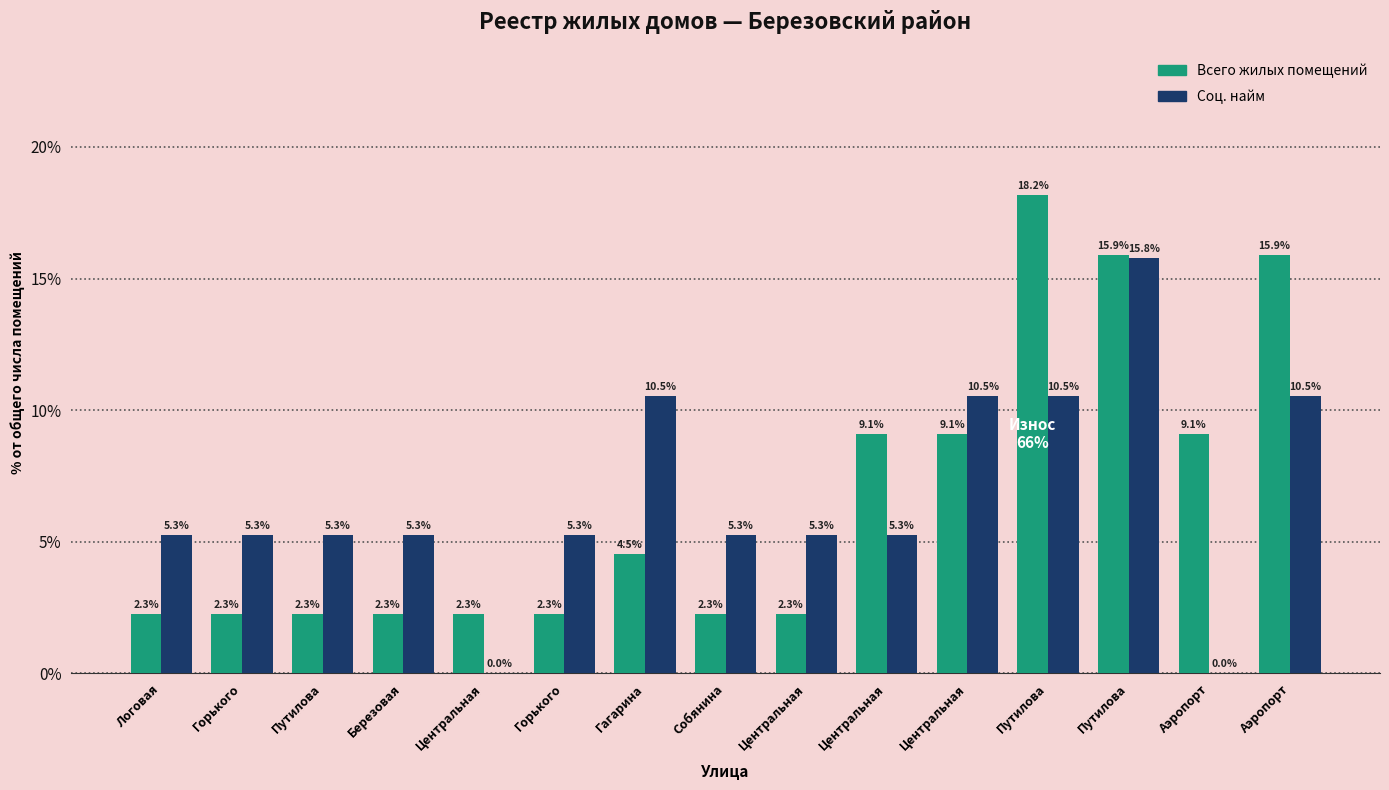

Which series changed the most between Центральная and Центральная?

Всего жилых помещений